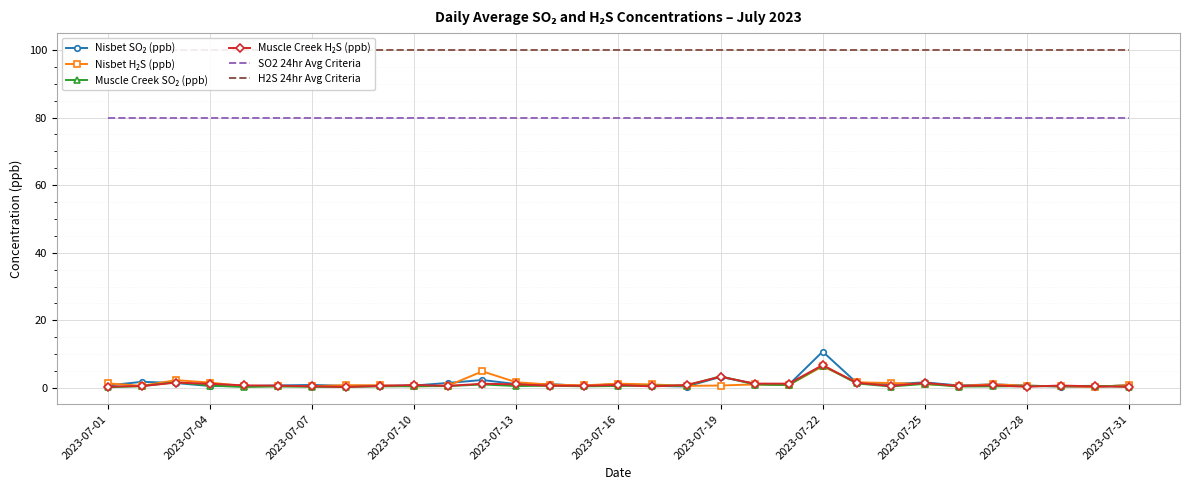

List the series in order of their peak value, highest first.

H2S 24hr Avg Criteria, SO2 24hr Avg Criteria, Nisbet SO₂ (ppb), Muscle Creek H₂S (ppb), Muscle Creek SO₂ (ppb), Nisbet H₂S (ppb)